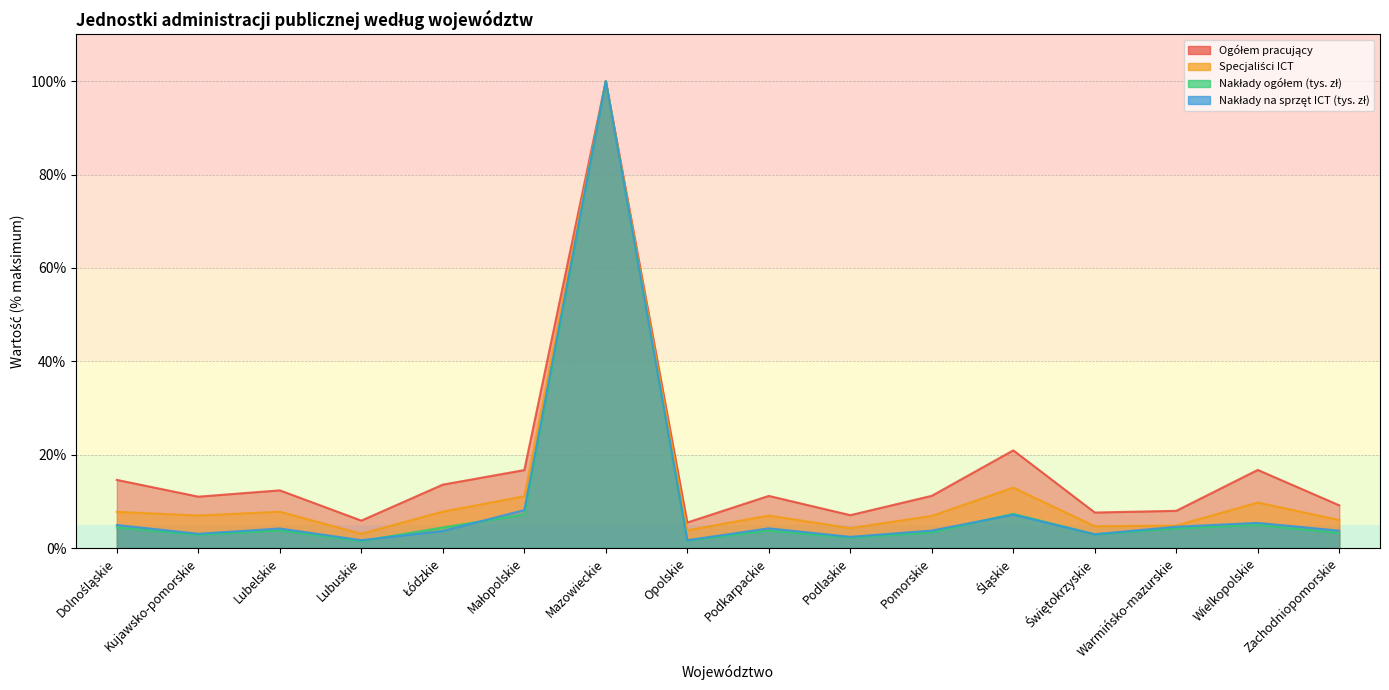

List the series in order of their peak value, lowest first.

Ogółem pracujący, Specjaliści ICT, Nakłady ogółem (tys. zł), Nakłady na sprzęt ICT (tys. zł)